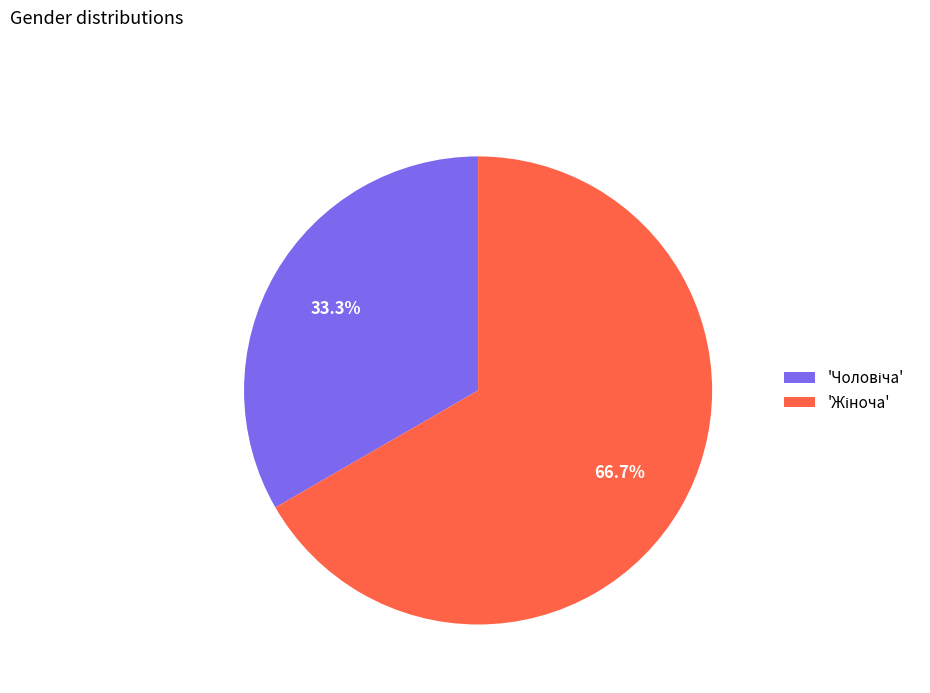

Is there a majority slice in this chart?

Yes